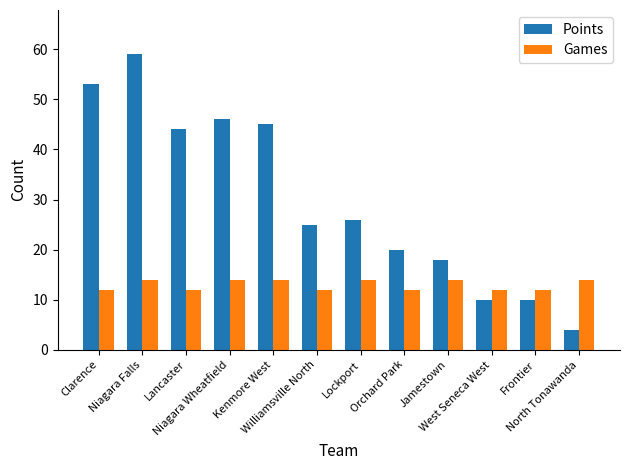

What is the average value of the Points series?

30